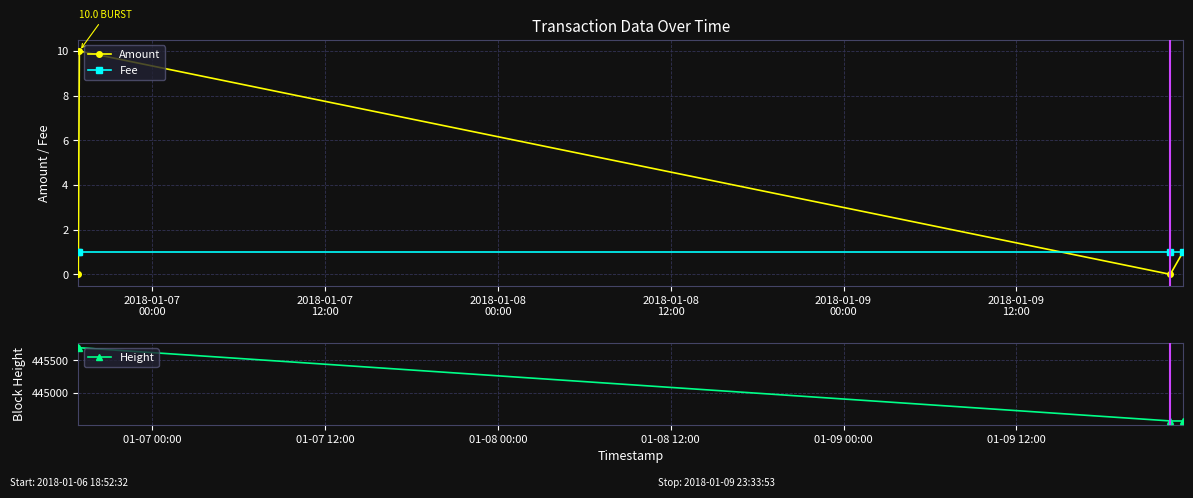

True or false: Fee and Height cross at least once.

False